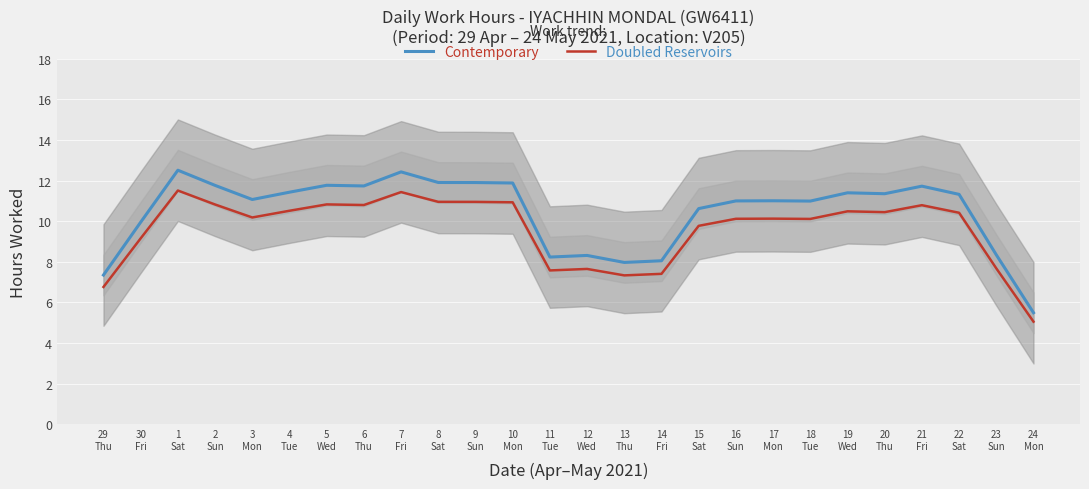

What is the value of the Doubled Reservoirs point at the 14th from the left?

7.6